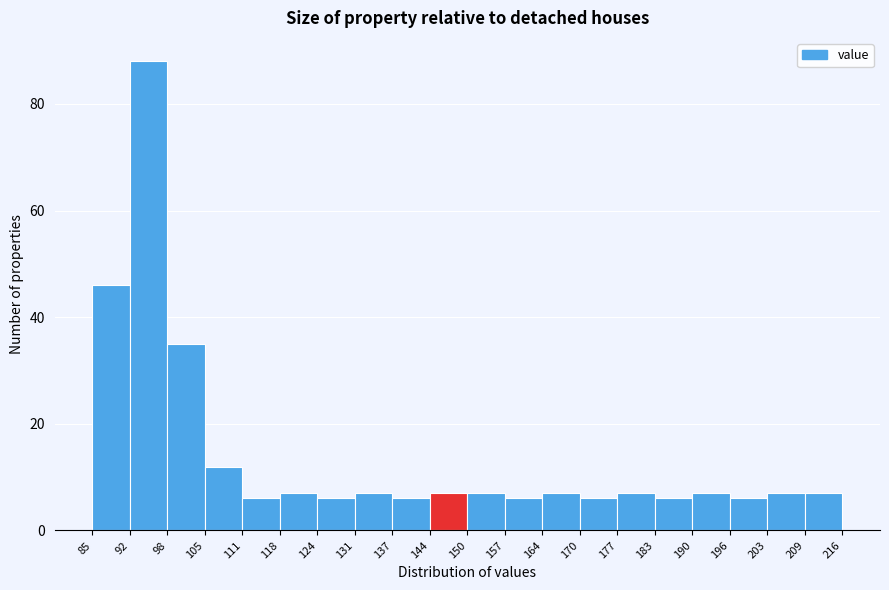

Reading left to right, list every bar in this chart as the range it spans on the x-axis followed by its height. The values are not printed on the chart, so give them approximately, as read against the axis.

85 to 92: 46
92 to 98: 88
98 to 105: 36
105 to 111: 12
111 to 118: 6
118 to 124: 8
124 to 131: 6
131 to 137: 8
137 to 144: 6
144 to 150: 8
150 to 157: 8
157 to 164: 6
164 to 170: 8
170 to 177: 6
177 to 183: 8
183 to 190: 6
190 to 196: 8
196 to 203: 6
203 to 209: 8
209 to 216: 8